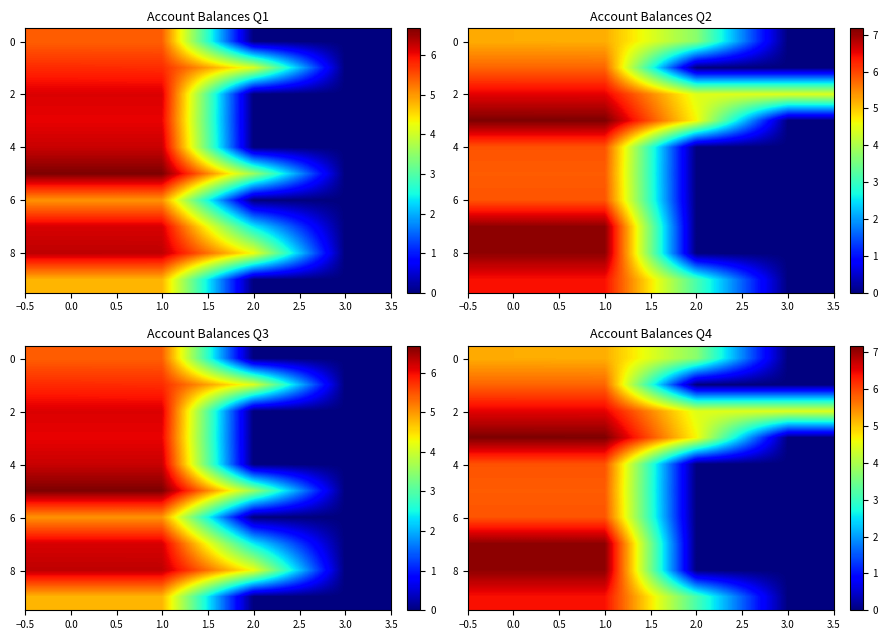

Is it true that 8 equals 7.1 at 1.0?

True